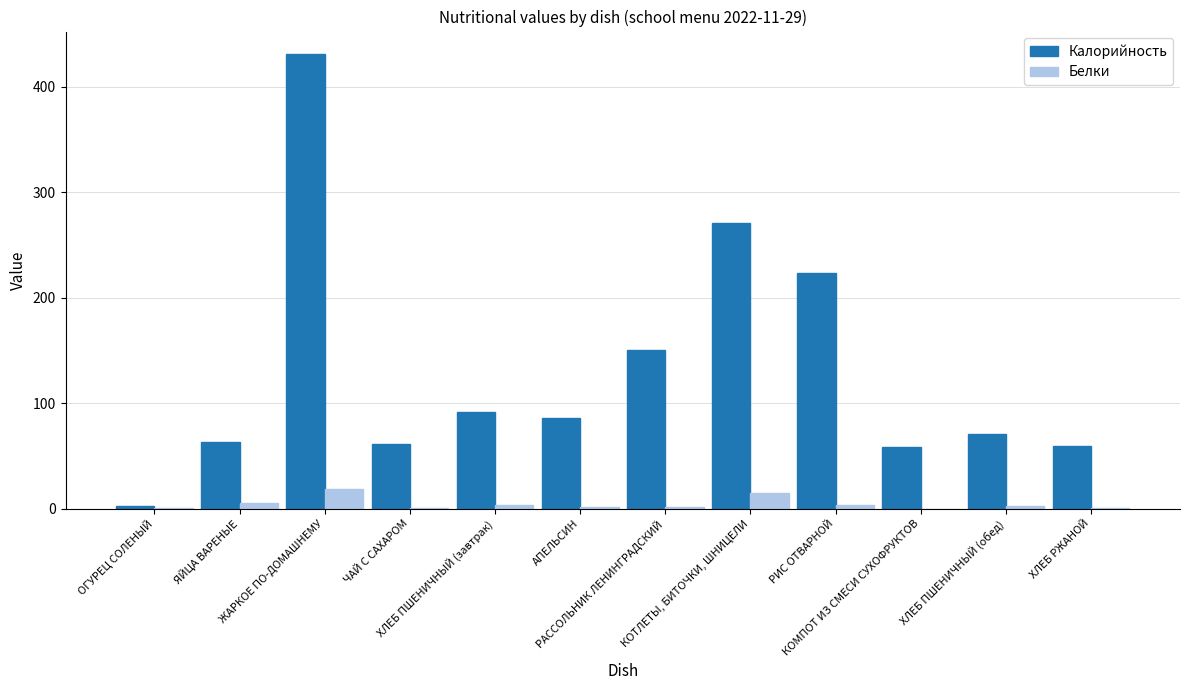

Which series has the largest total across all categories?

Калорийность